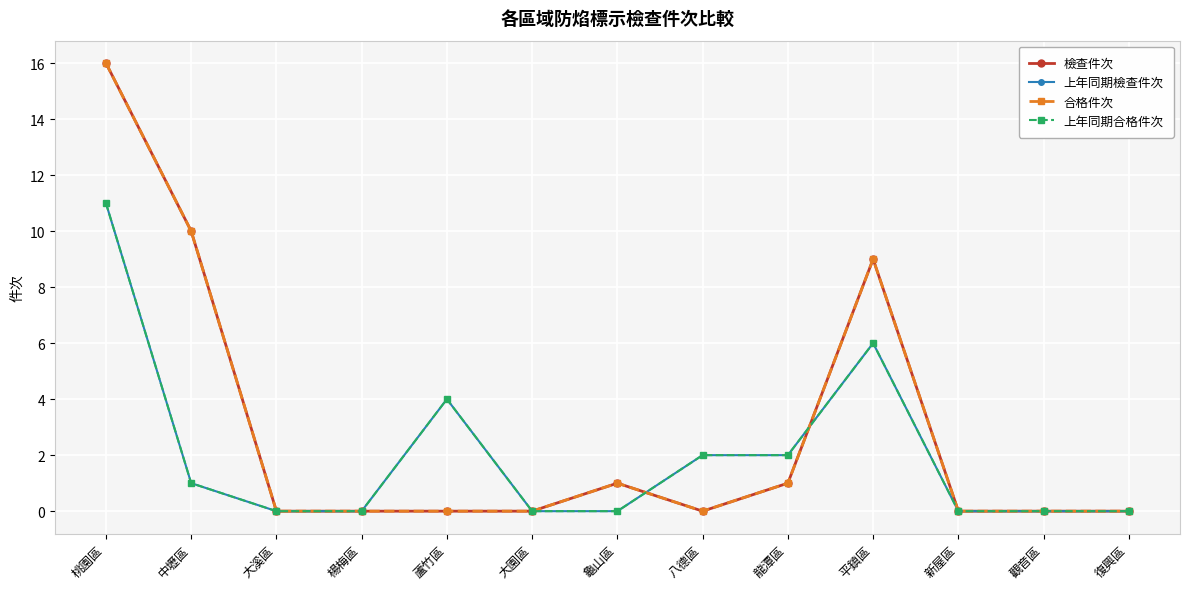

Does the chart have visible grid lines?

Yes